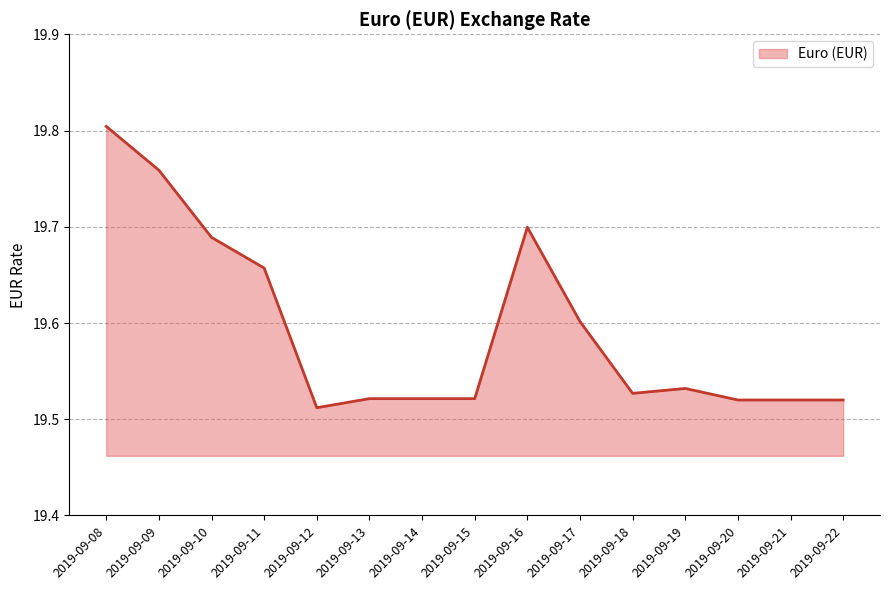

At which label is the value closest to 19?

2019-09-12